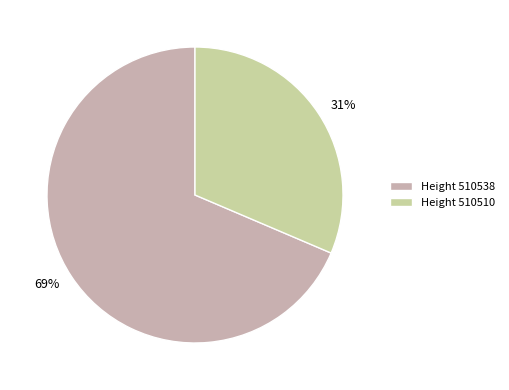

Does 69% represent more than half of the total?

Yes